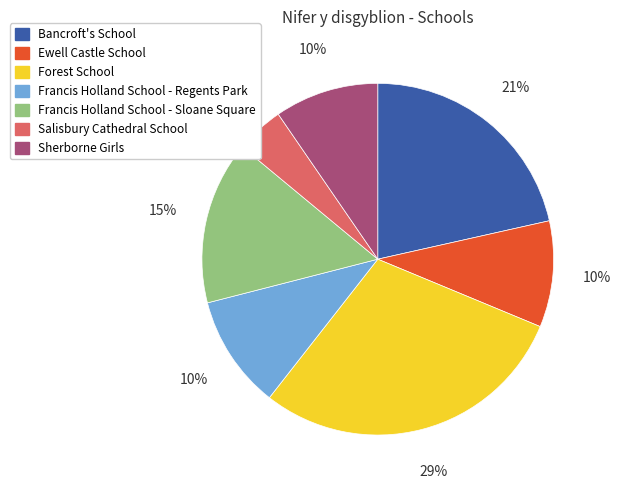

Does any single category account for the majority?

No